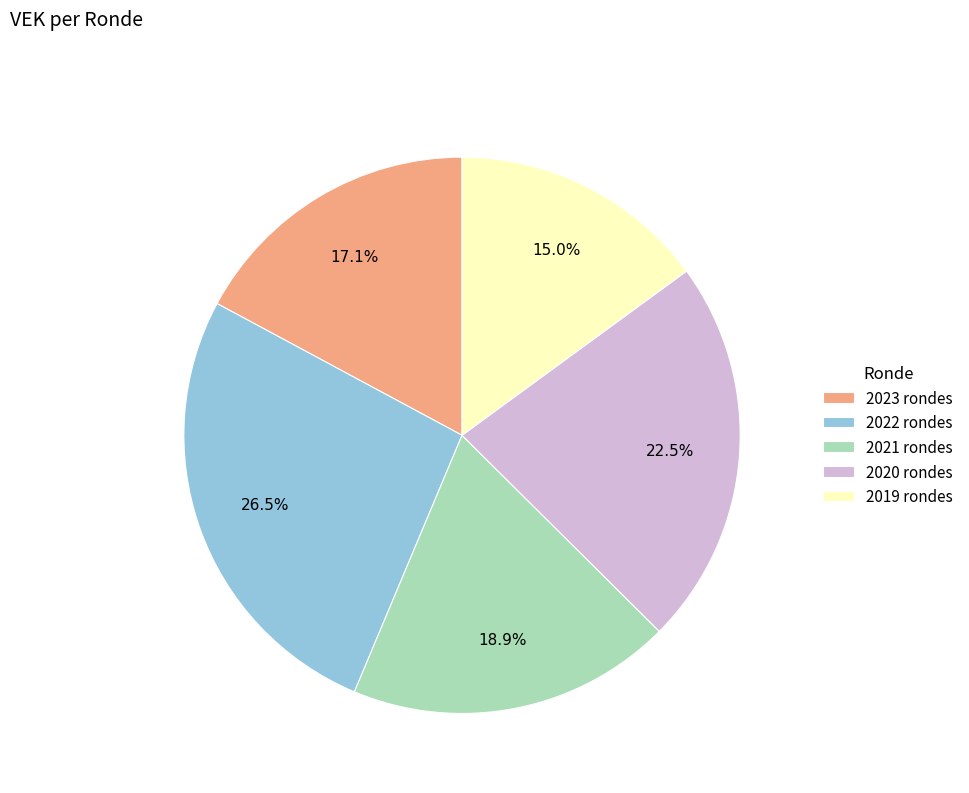

Approximately how many times larger is the value at 2023 rondes compared to 2019 rondes?

1.1